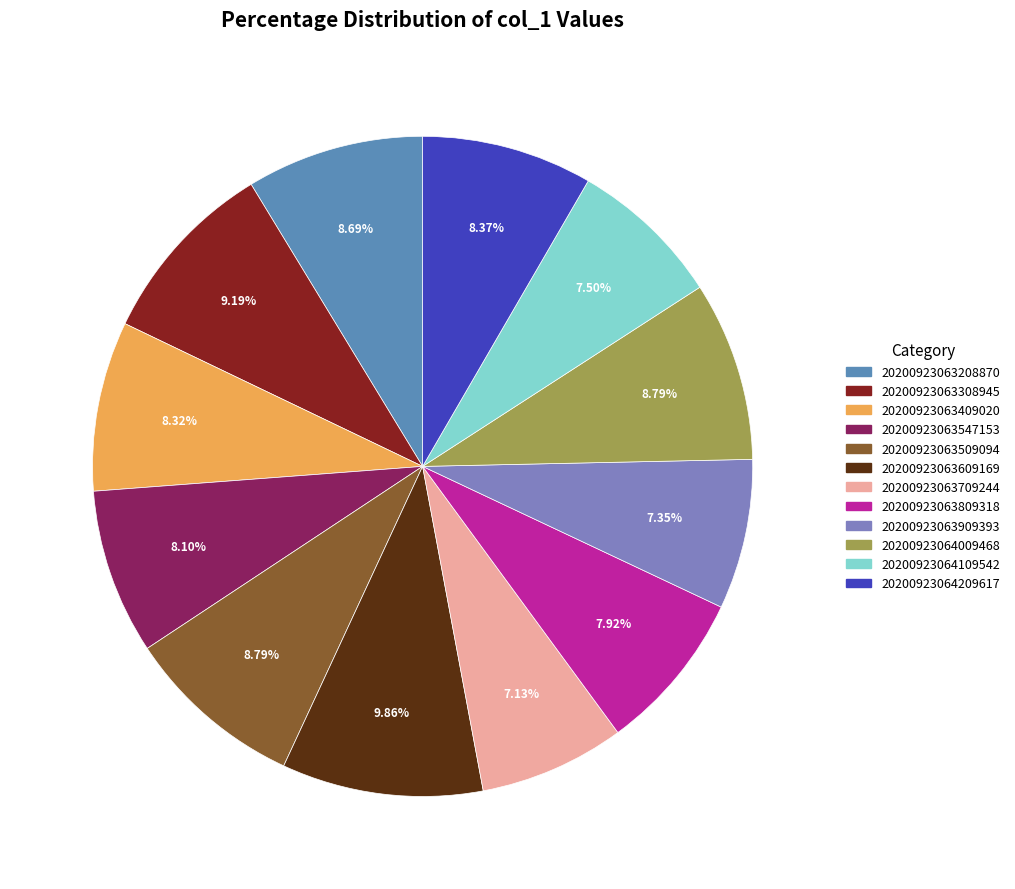

To the nearest percent, what portion does 20200923063609169 represent?

10%